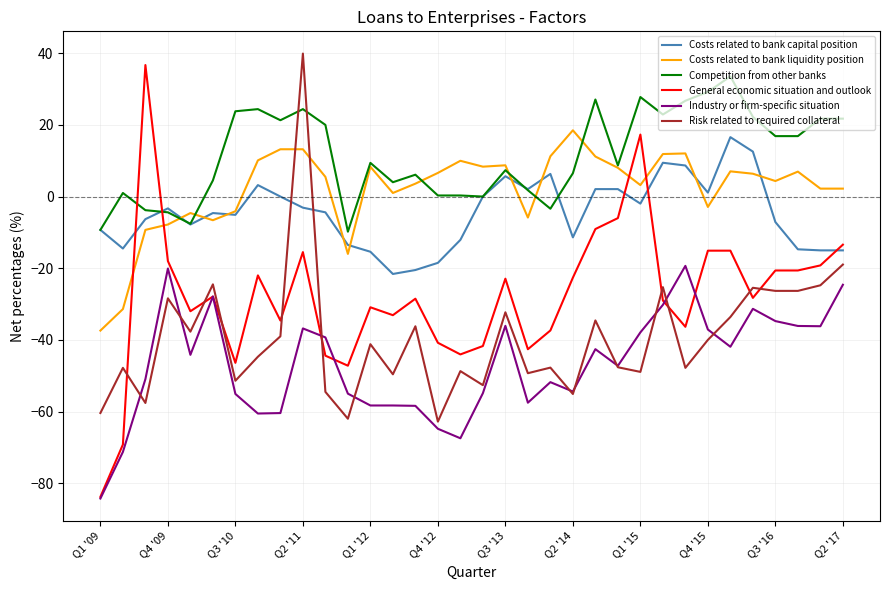

After their last crossing, which series has the higher values: Risk related to required collateral or Competition from other banks?

Competition from other banks